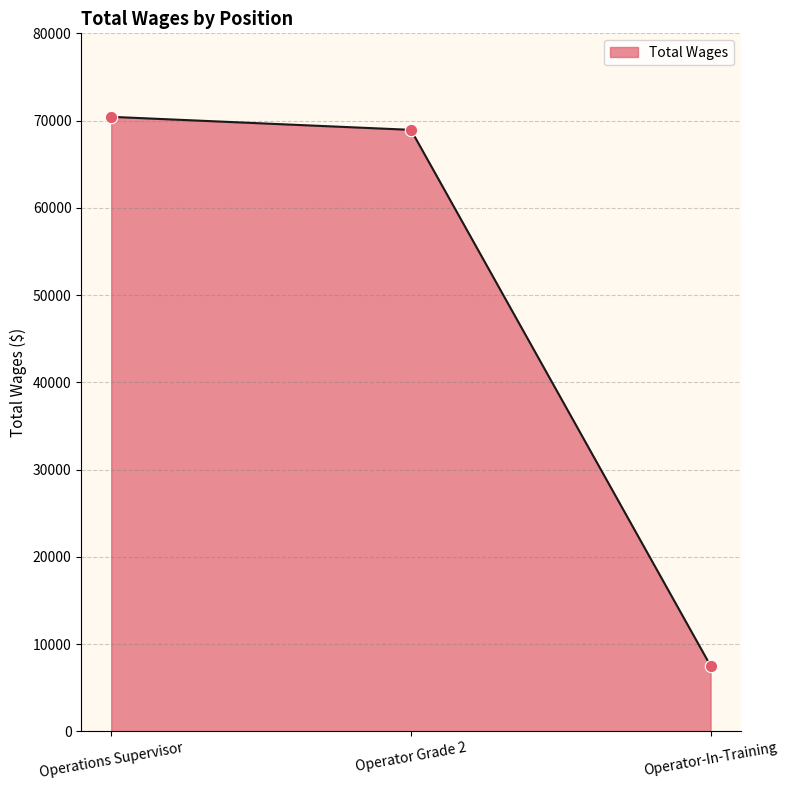

Which has a higher value, Operations Supervisor or Operator-In-Training?

Operations Supervisor